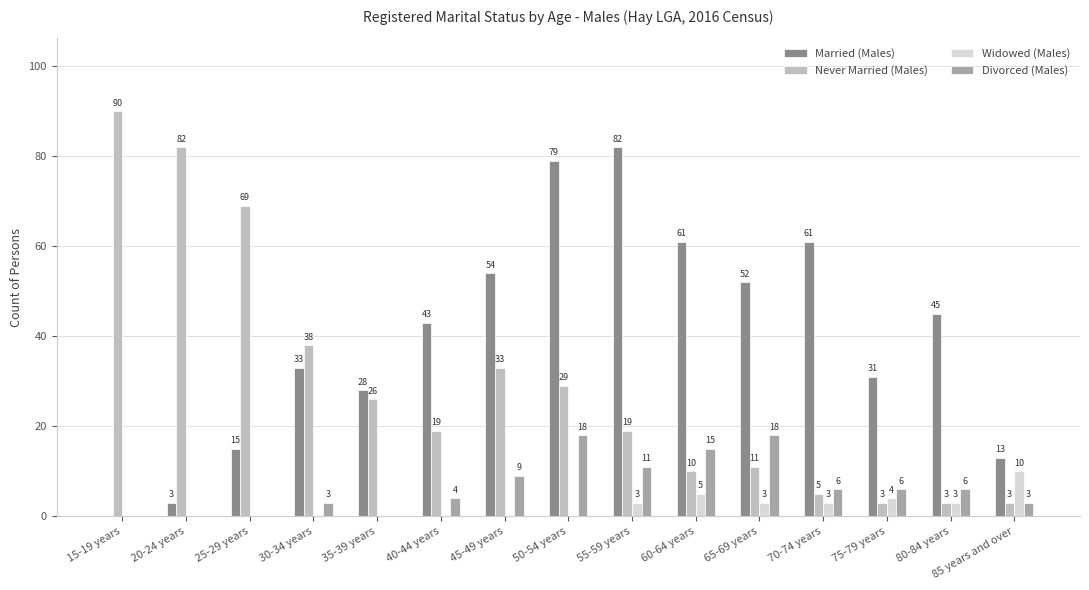

Between 50-54 years and 70-74 years, which series saw the biggest shift?

Never Married (Males)